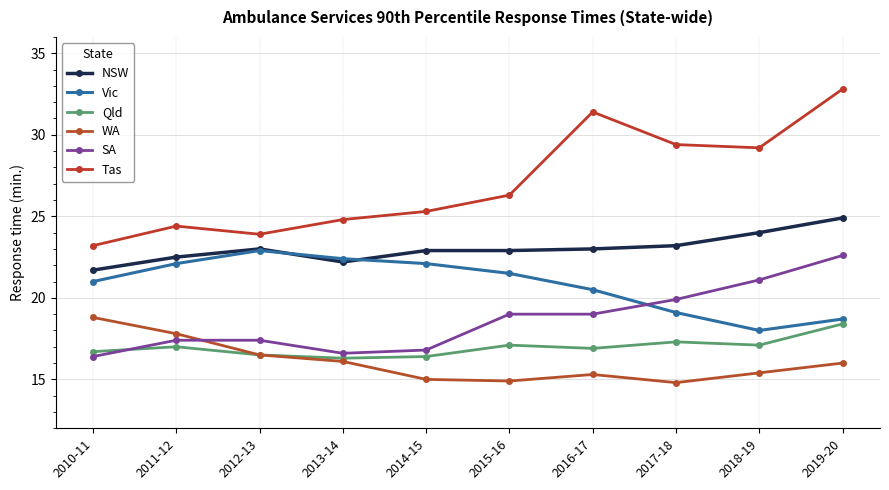

Which category has the highest value across all series?

2019-20